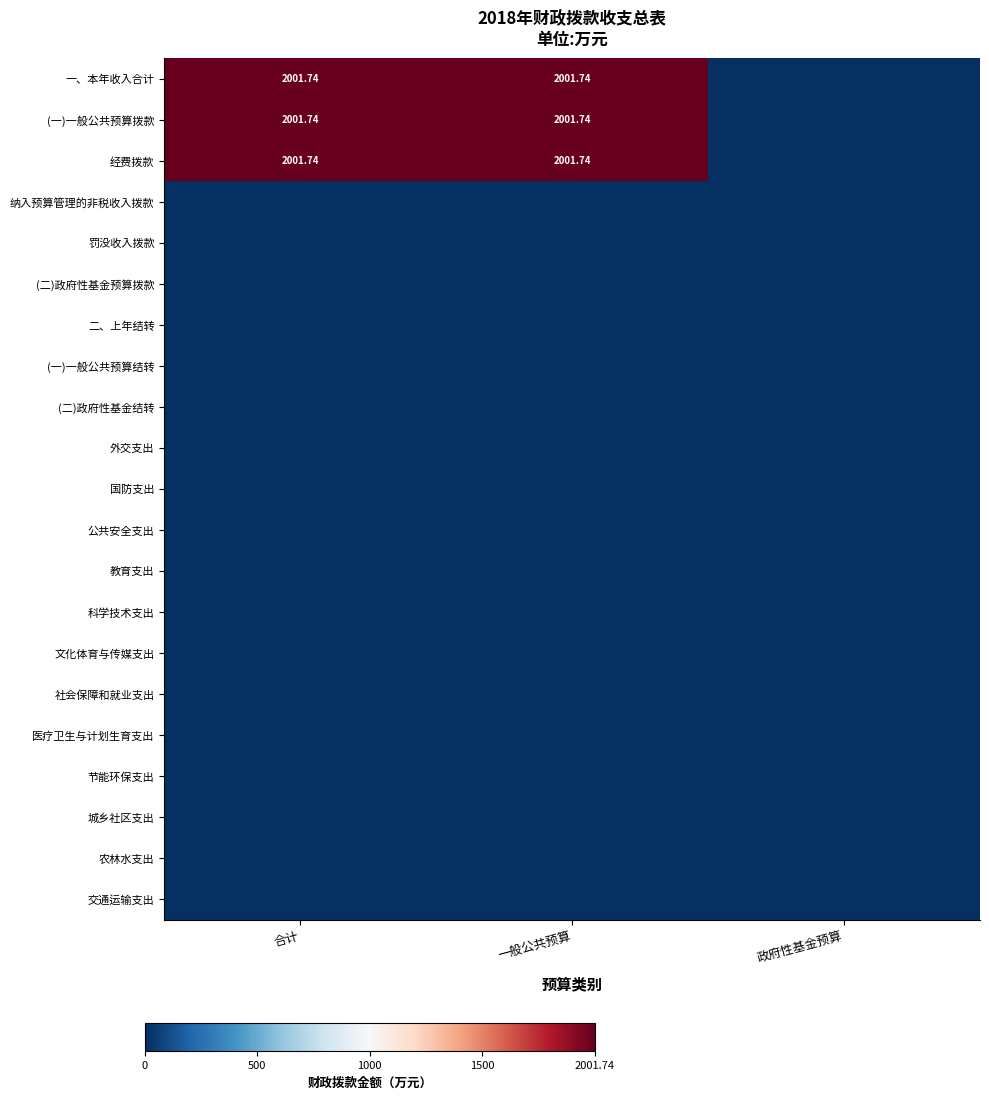

What is the maximum value shown in the chart?

2001.7